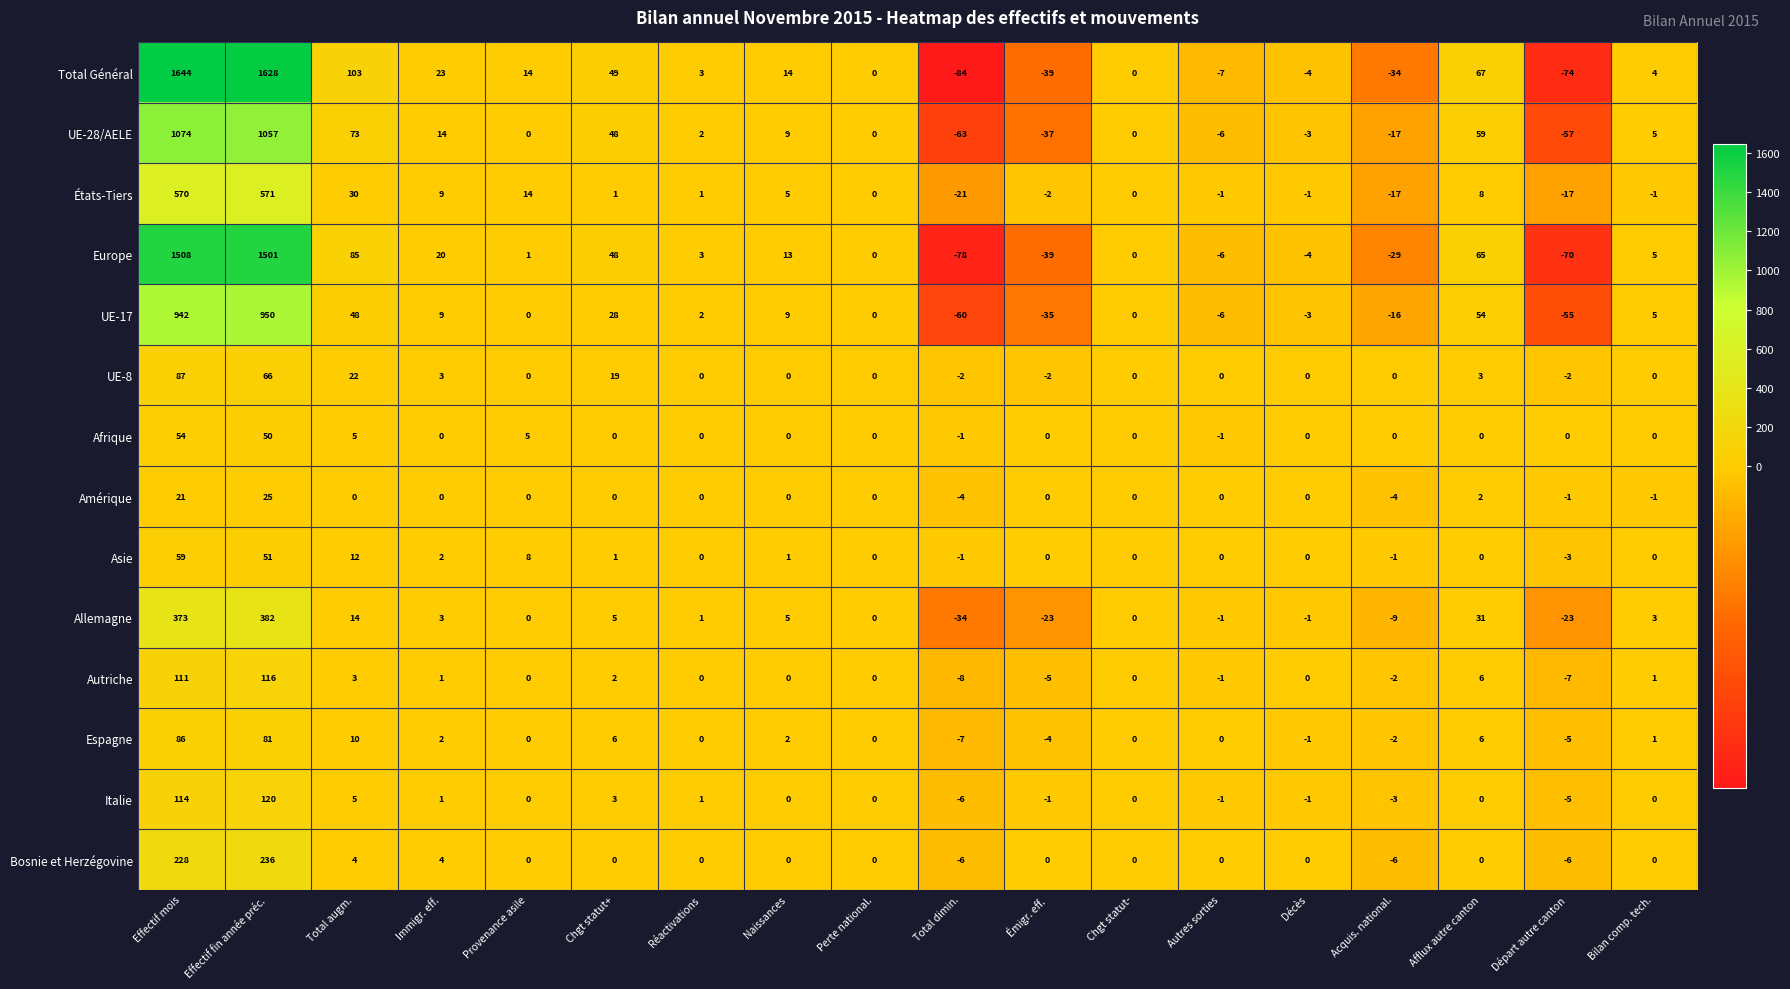

At how many categories does at least one series exceed 1236?

2